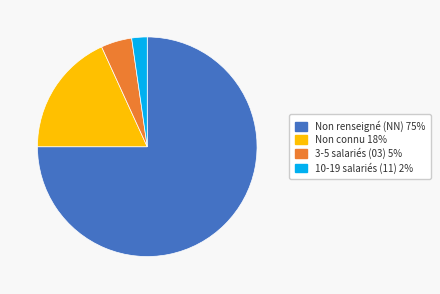

Does any single category account for the majority?

Yes